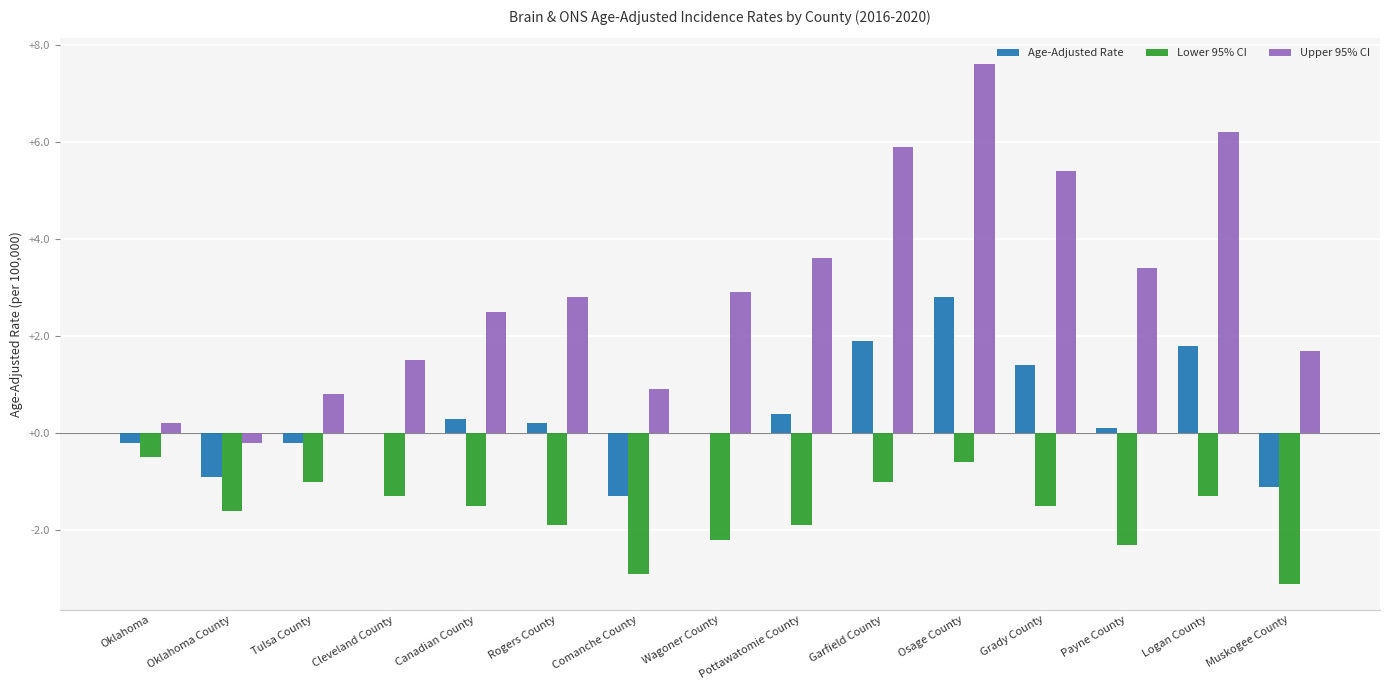

Between Cleveland County and Osage County, which series saw the biggest shift?

Upper 95% CI